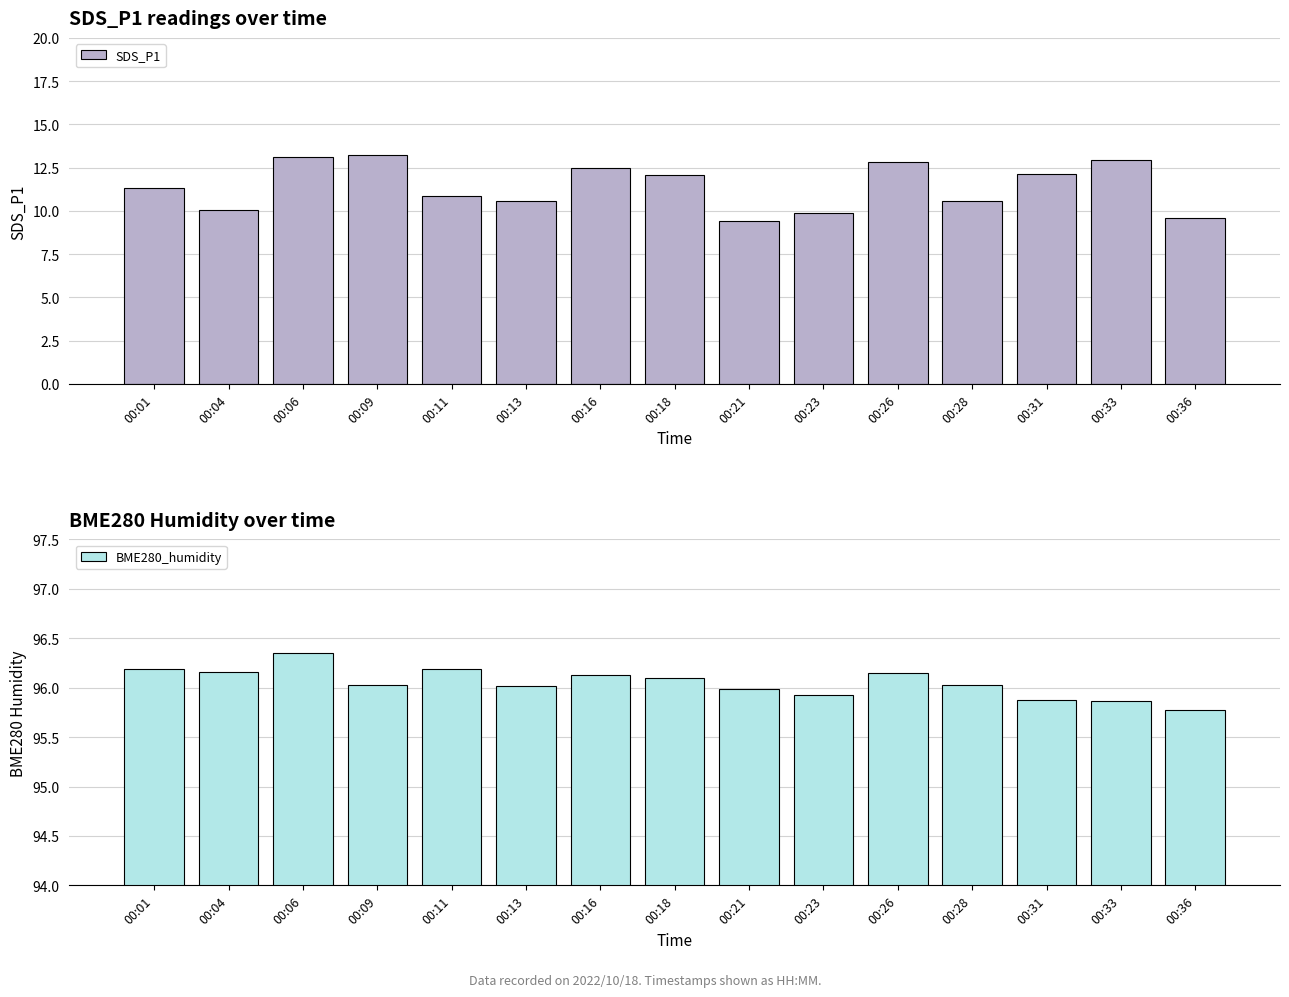

What is the sum of all BME280_humidity values?

1440.8